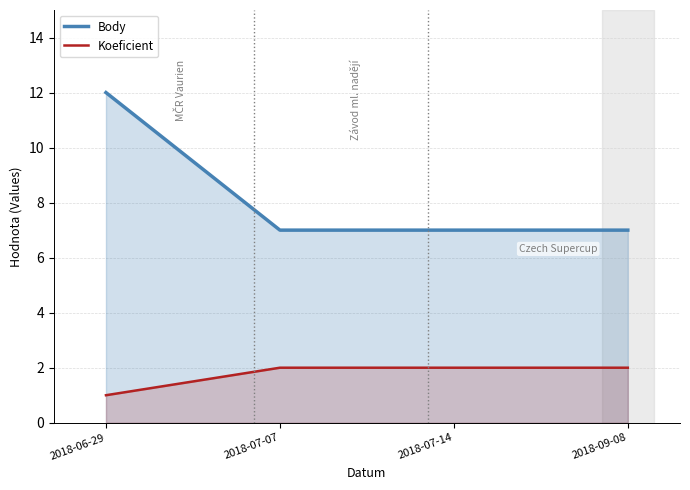

What is the sum of the Body values at 2018-09-08 and 2018-07-14?

14